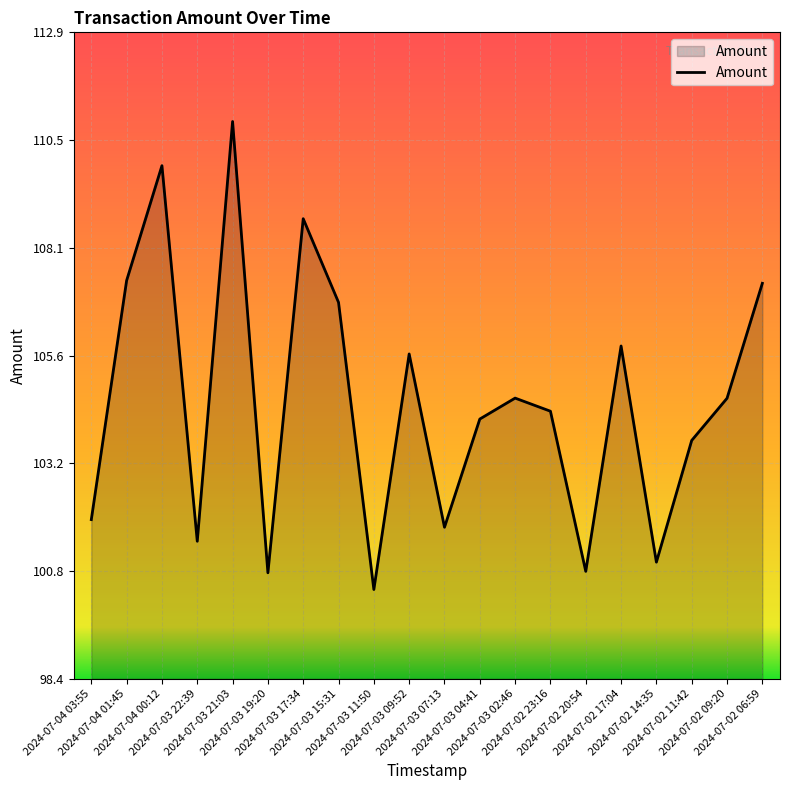

What is the change in value from 2024-07-03 11:50 to 2024-07-02 09:20?

+4.3